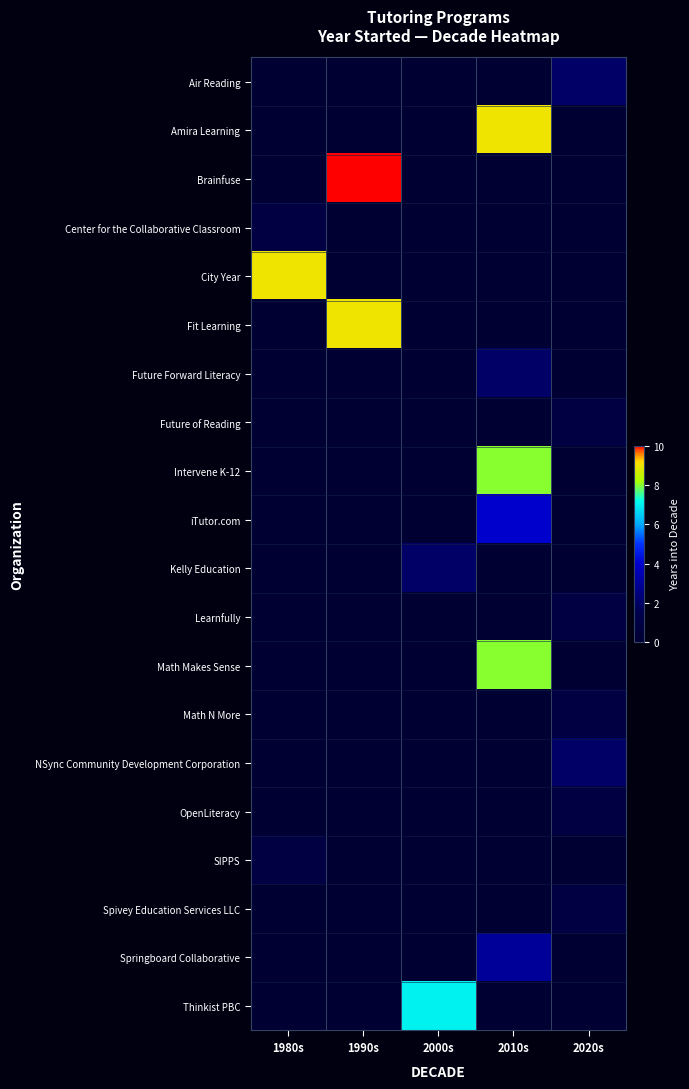

Rank the series by their maximum value, from highest to lowest.

Brainfuse, Amira Learning, City Year, Fit Learning, Intervene K-12, Math Makes Sense, Thinkist PBC, iTutor.com, Springboard Collaborative, Air Reading, Future Forward Literacy, Kelly Education, NSync Community Development Corporation, Center for the Collaborative Classroom, Future of Reading, Learnfully, Math N More, OpenLiteracy, SIPPS, Spivey Education Services LLC